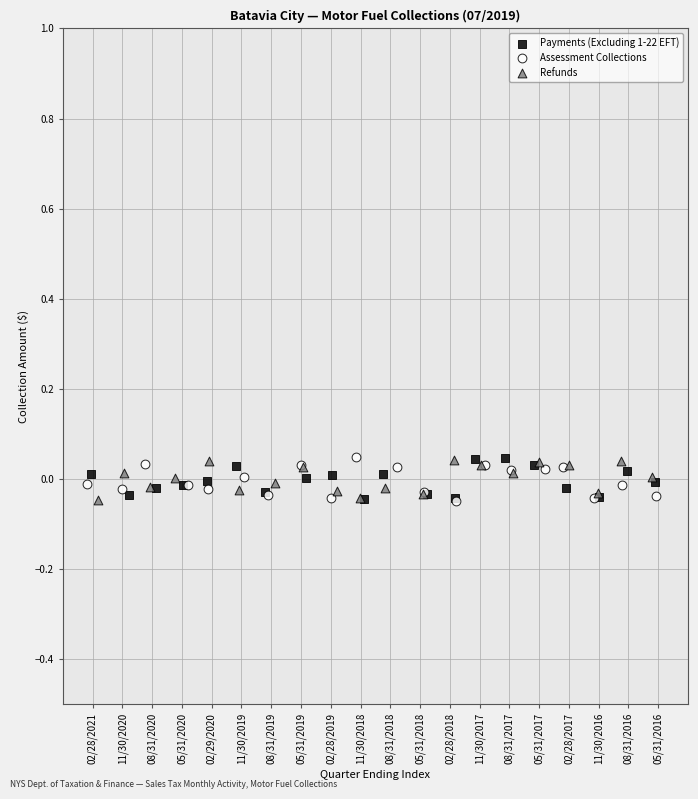

What are all the series names shown in the legend?

Payments (Excluding 1-22 EFT), Assessment Collections, Refunds